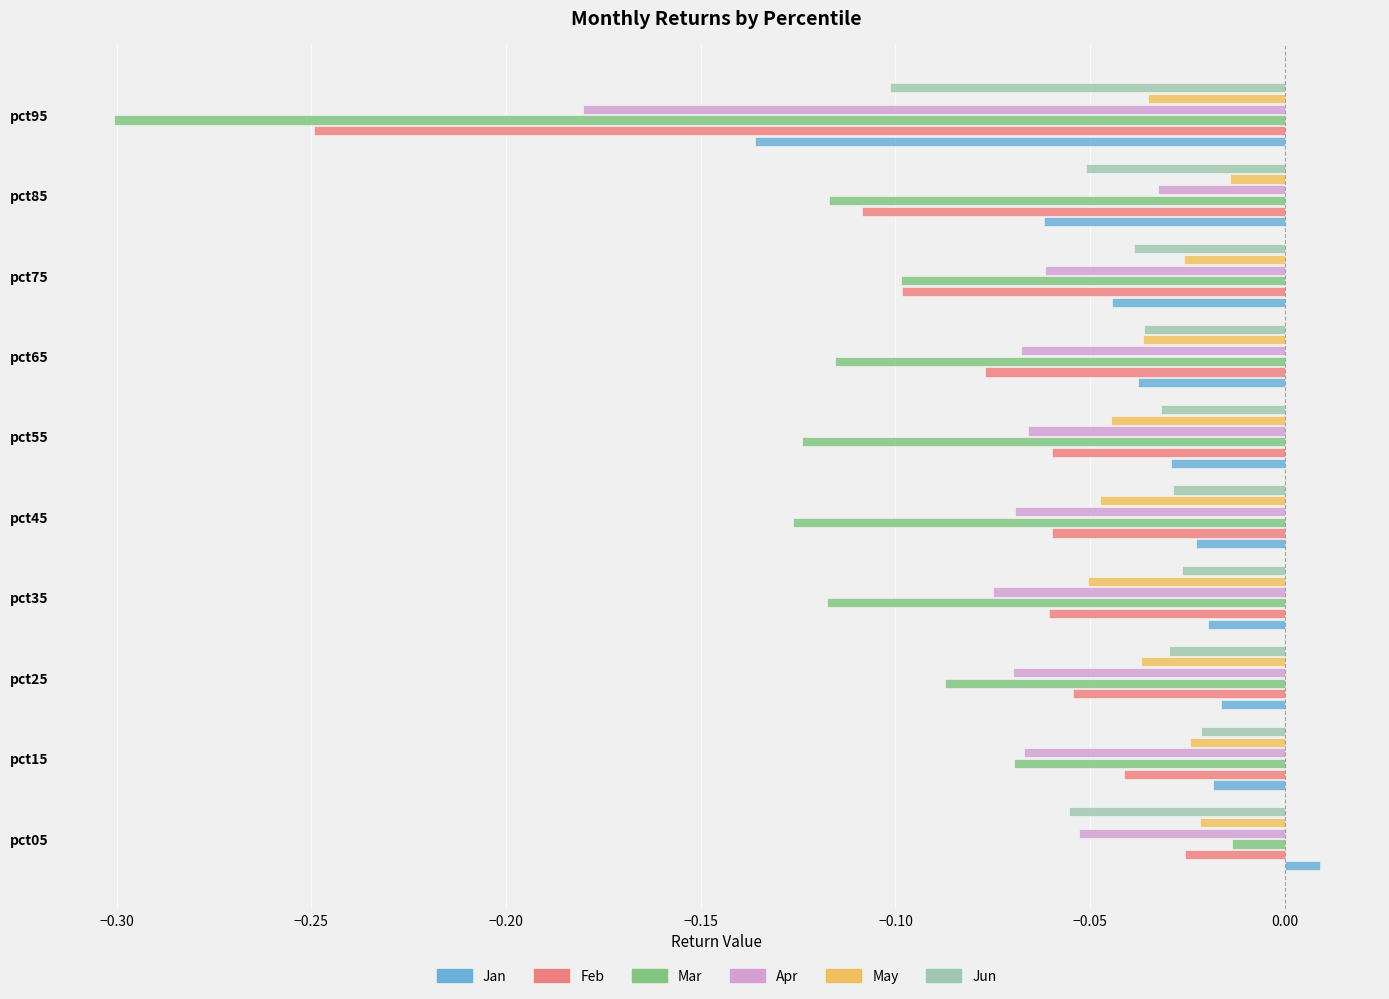

The value of May at pct35 is -0.0. True or false?

False